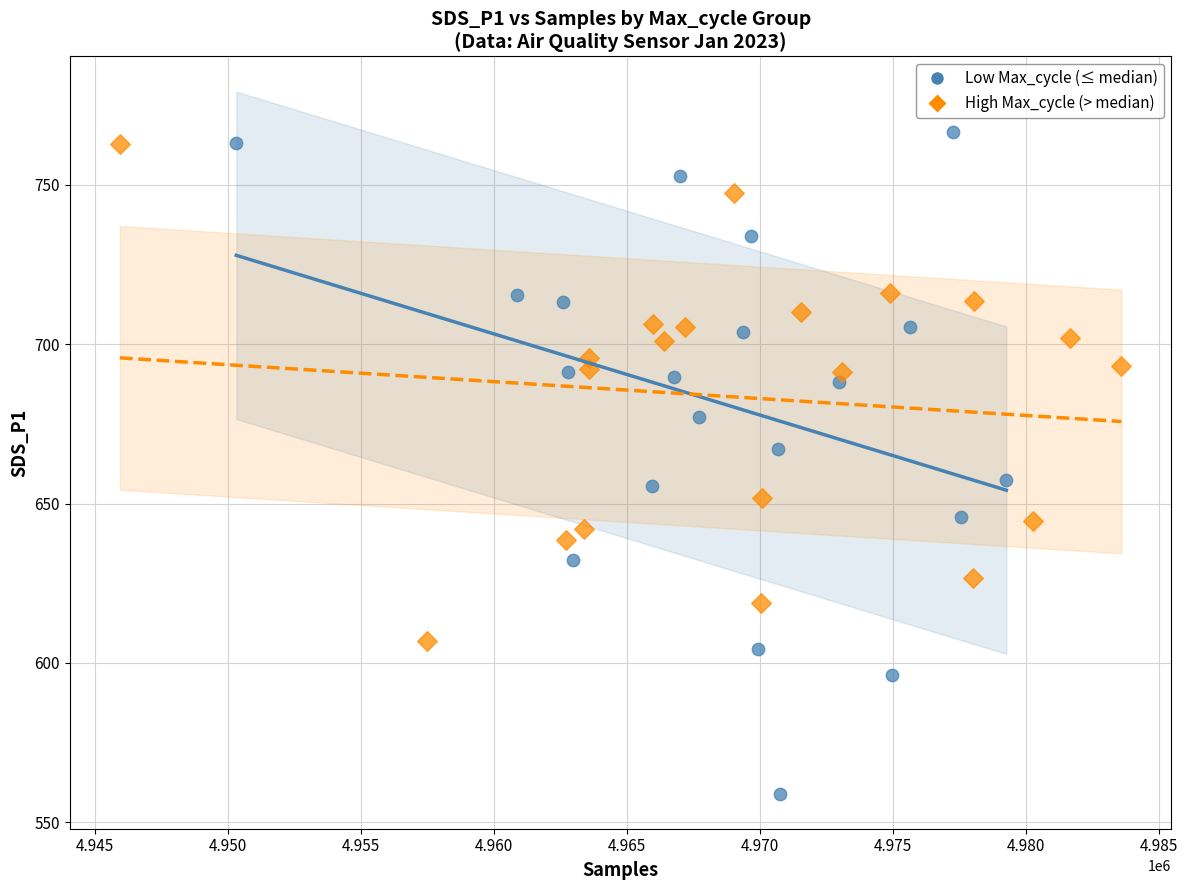

Which series contains the lowest Y value?

Low Max_cycle (≤ median)